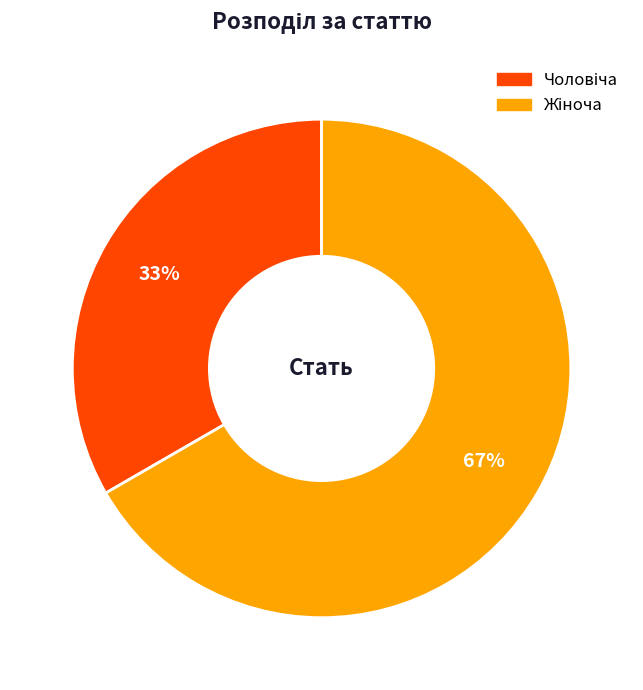

To the nearest percent, what is the average slice percentage?

50%